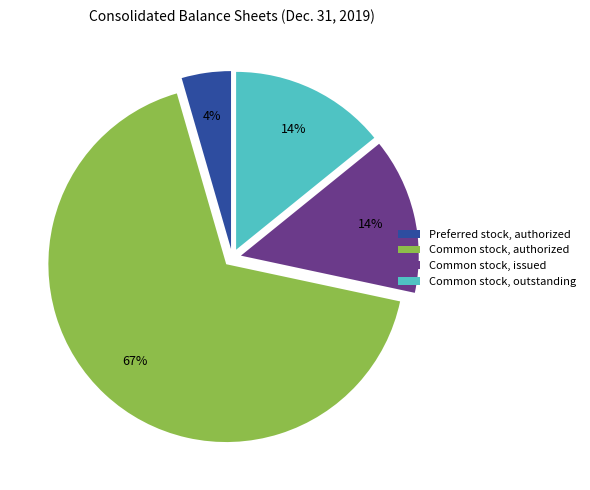

Approximately how many times larger is the value at Preferred stock, authorized compared to Common stock, outstanding?

0.3